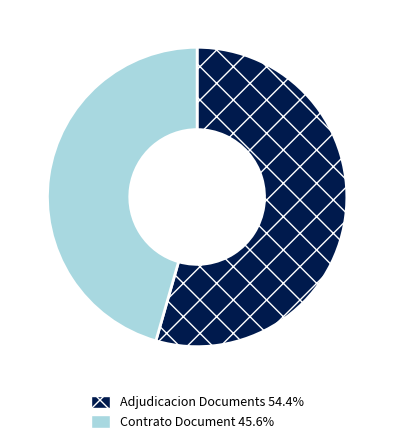

Is the sum of Contrato Document 45.6% and Adjudicacion Documents 54.4% greater than half?

Yes